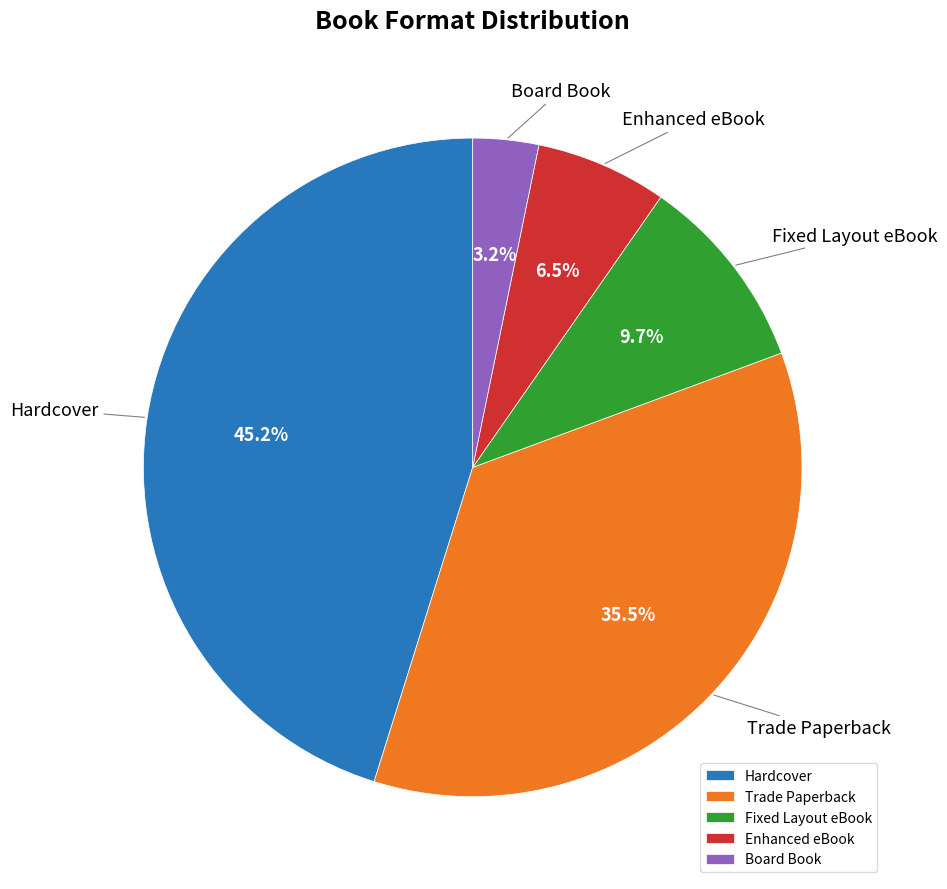

Does Enhanced eBook account for over 50% of the chart?

No